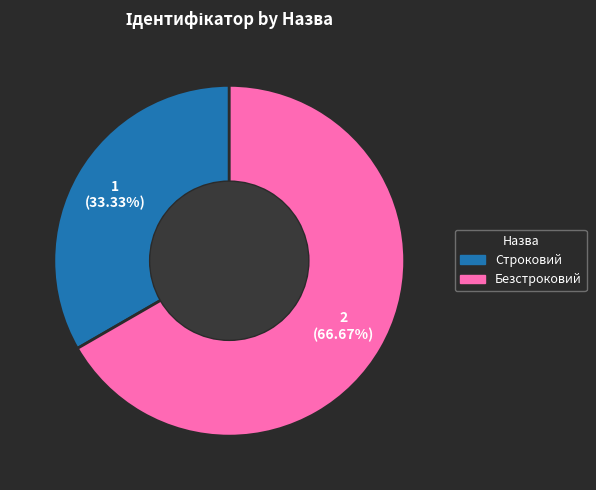

To the nearest percent, what percentage of the pie is Строковий?

33%